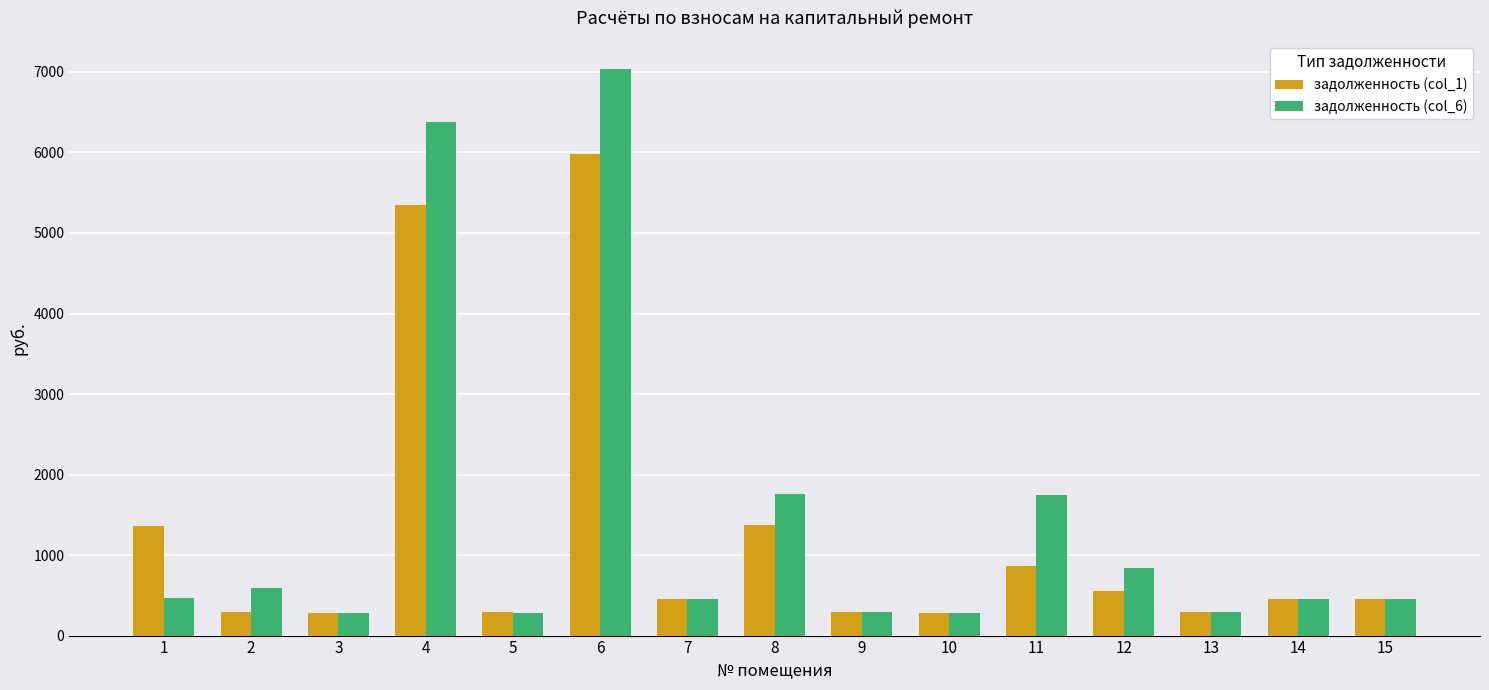

True or false: задолженность (col_1) has a value of 337.2 at 1.

False